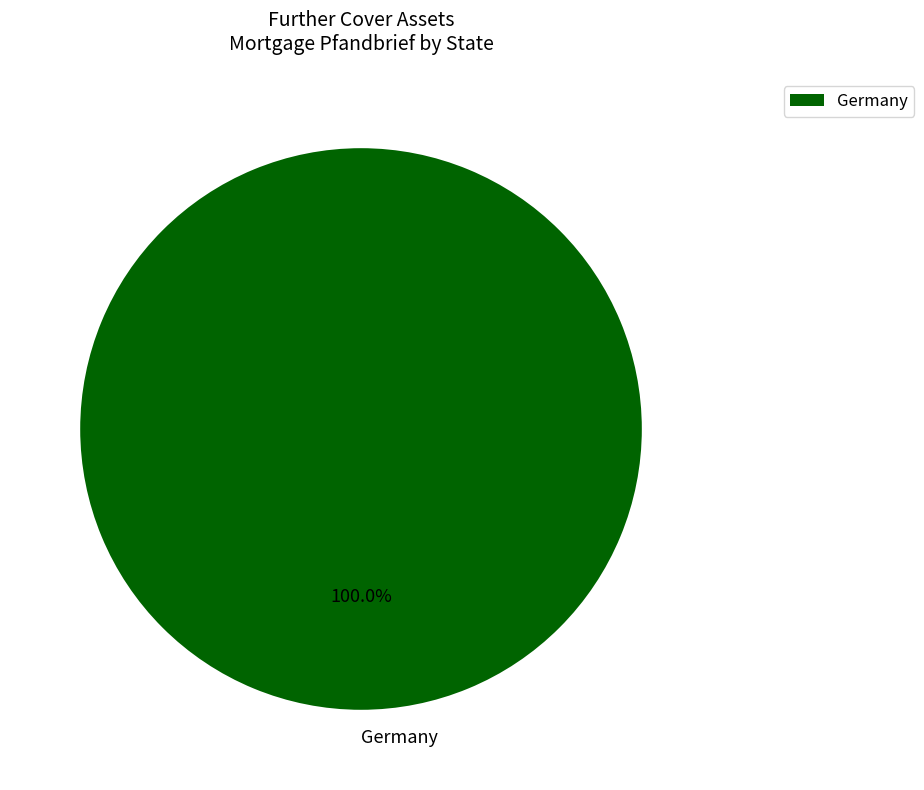

What is the majority slice?

Germany